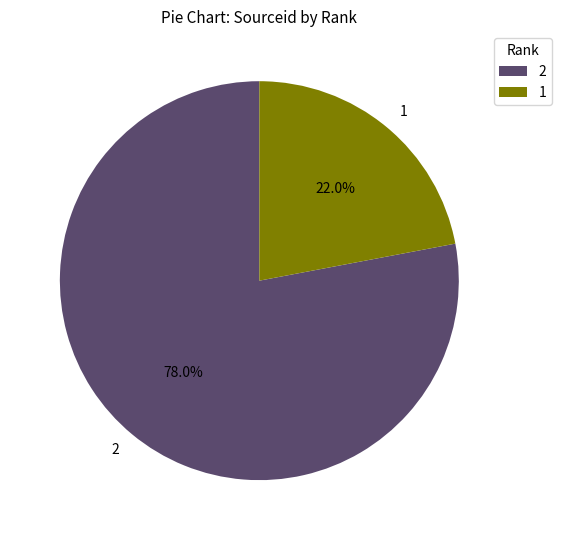

To the nearest percent, what portion does 2 represent?

78%